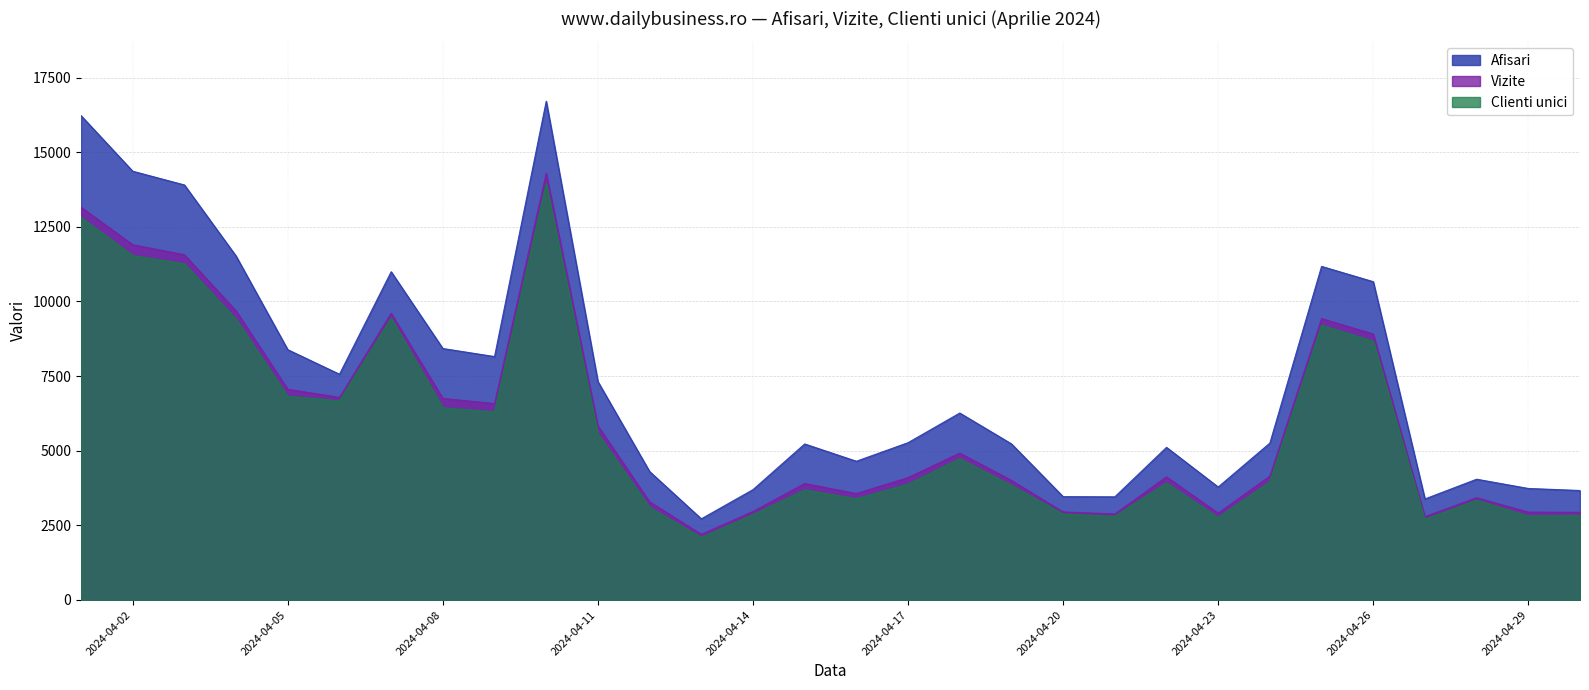

What is the value of the Vizite point at the 7th from the left?

9606